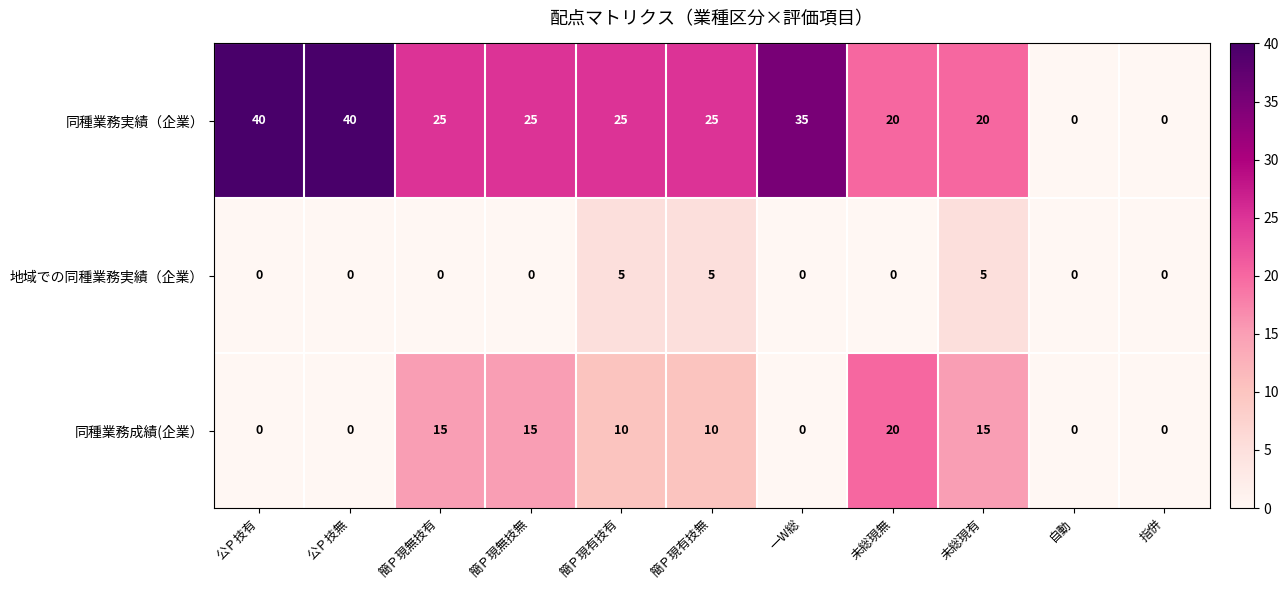

Count the number of categories in the chart.

11